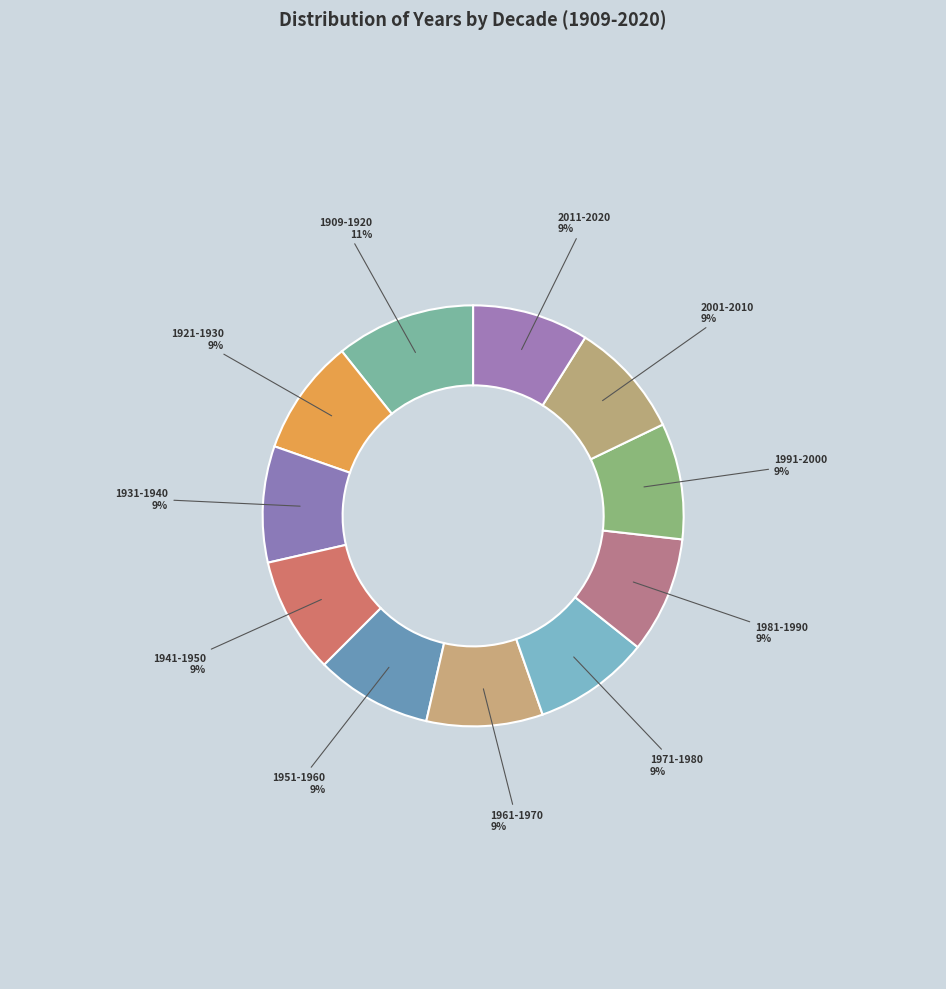

What is the largest slice in the pie chart?

1909-1920